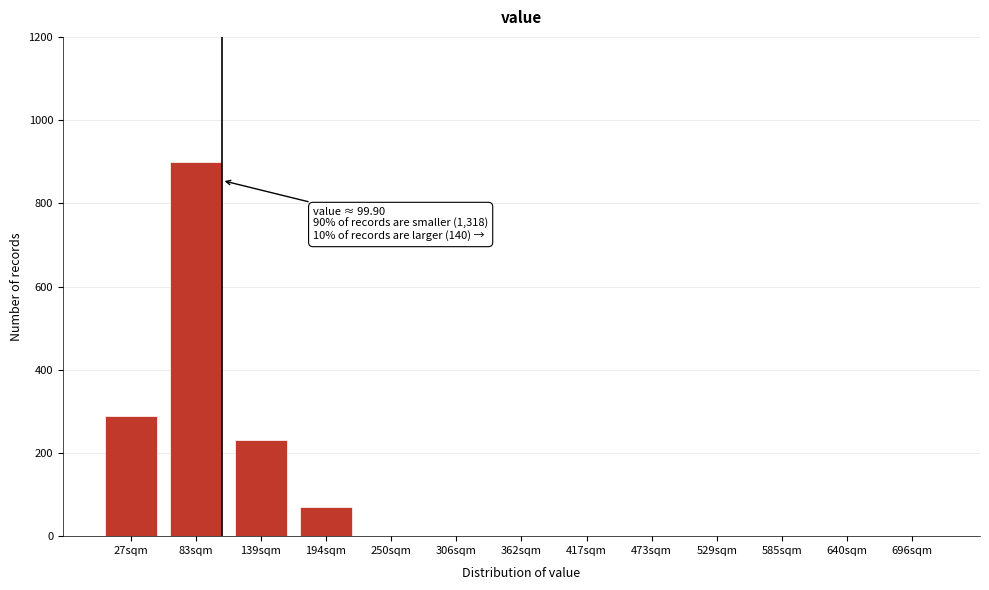

Reading left to right, transcribe all the data shown in this chart.

27sqm=290	83sqm=900	139sqm=230	194sqm=70	250sqm=0	306sqm=0	362sqm=0	417sqm=0	473sqm=0	529sqm=0	585sqm=0	640sqm=0	696sqm=0